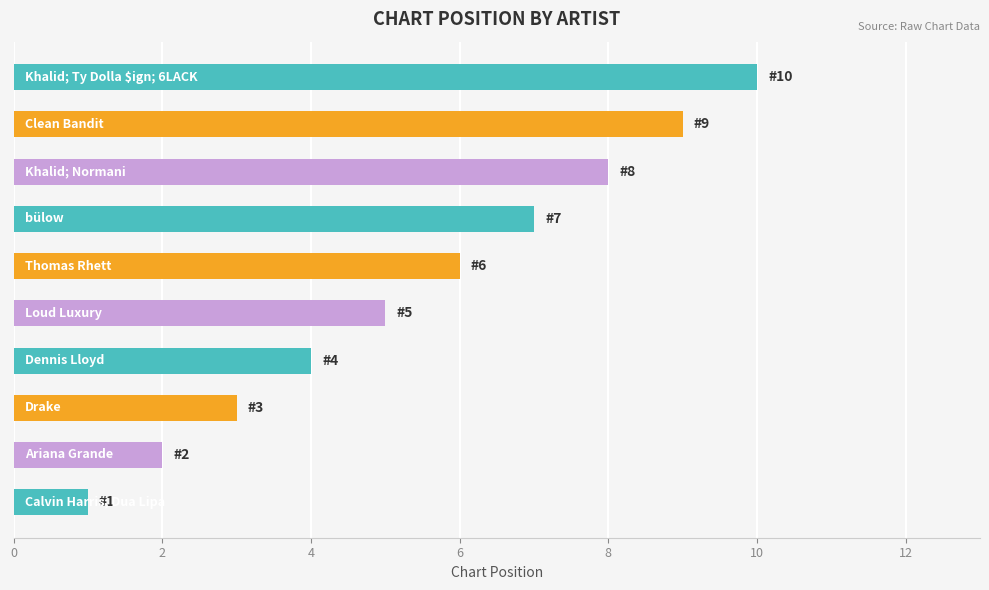

What is the difference between the second highest and second lowest values?

7